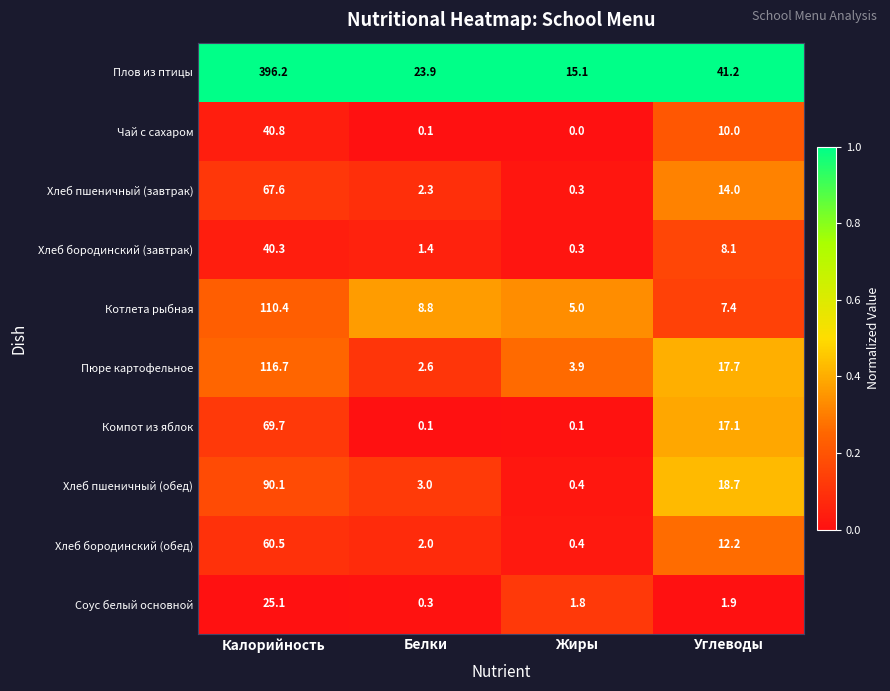

At which category does the chart reach its peak across all series?

Калорийность